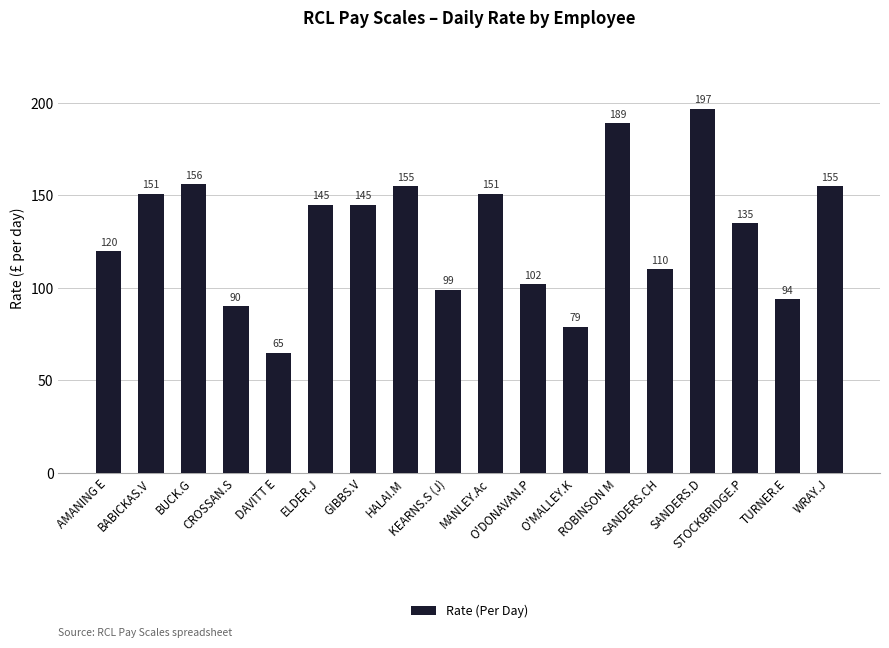

Reading left to right, transcribe all the data shown in this chart.

120	151	156	90	65	145	145	155	99	151	102	79	189	110	197	135	94	155